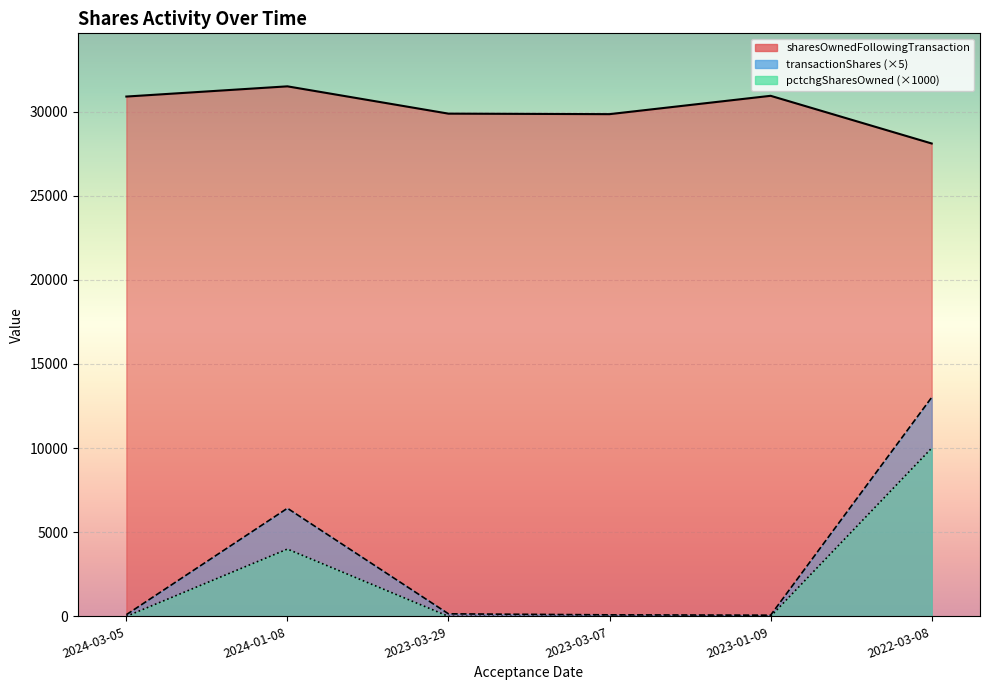

Which series has the largest range (max minus min)?

transactionShares